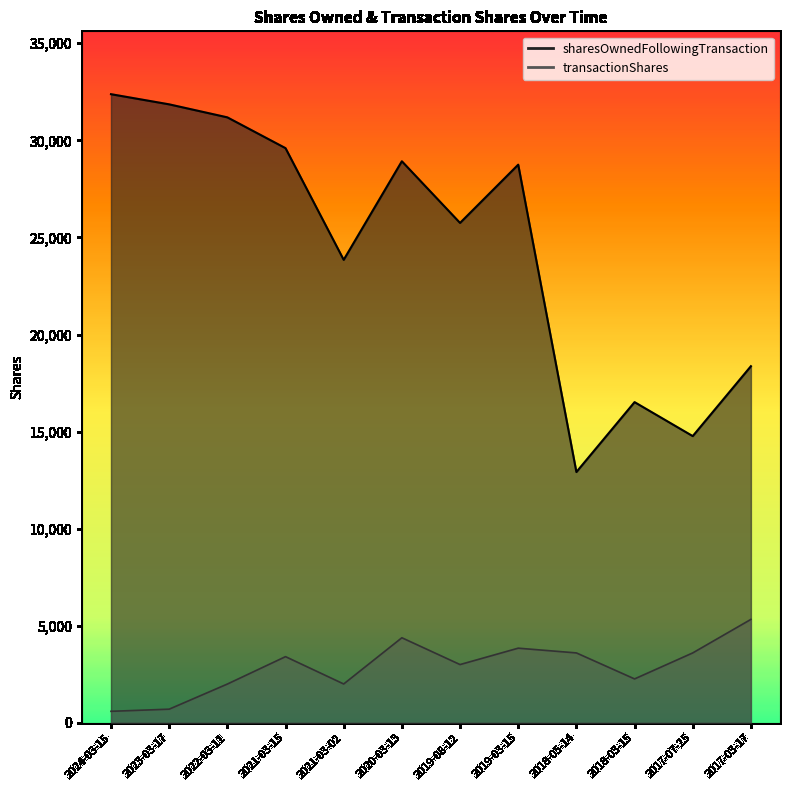

At which category does sharesOwnedFollowingTransaction reach its first local valley?

2021-03-02